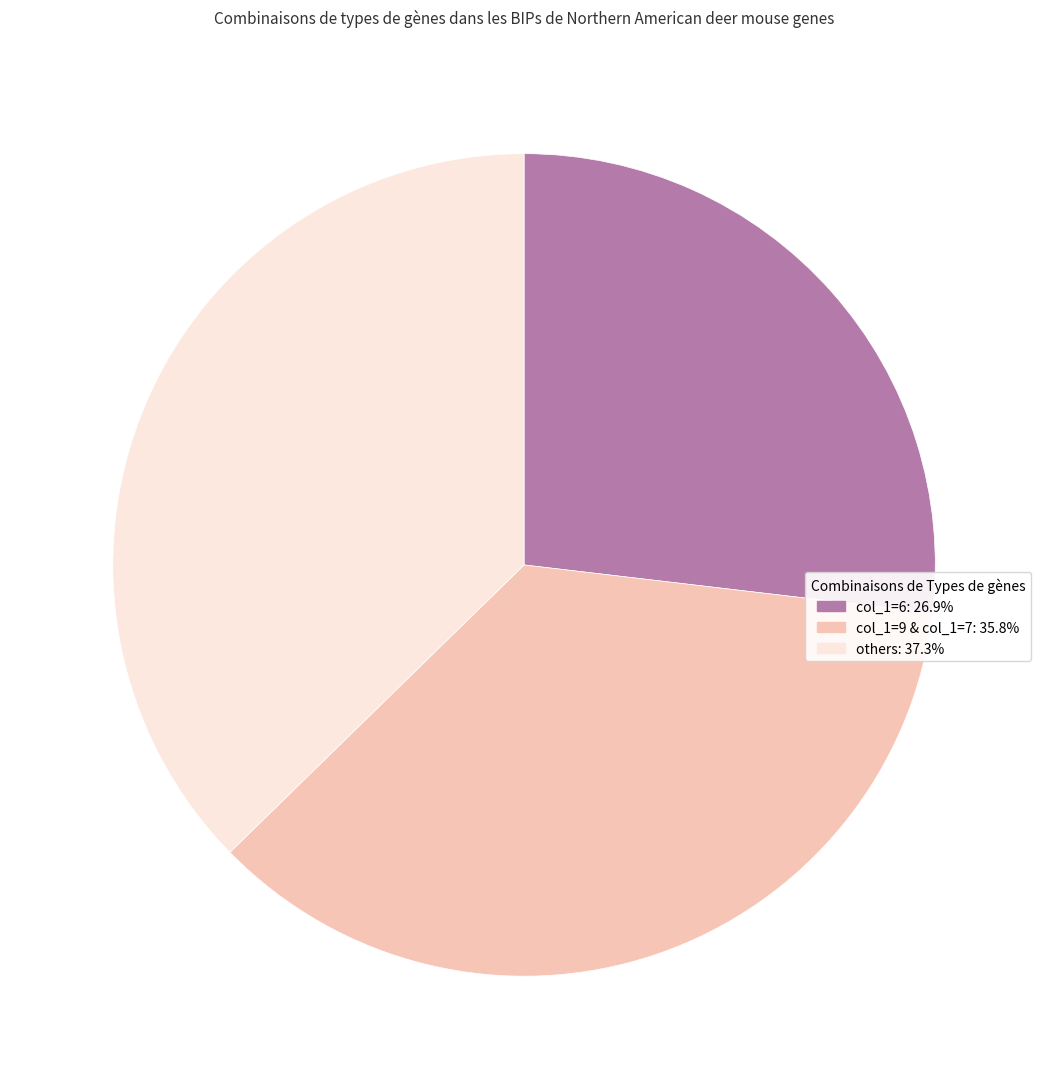

Is there a majority slice in this chart?

No